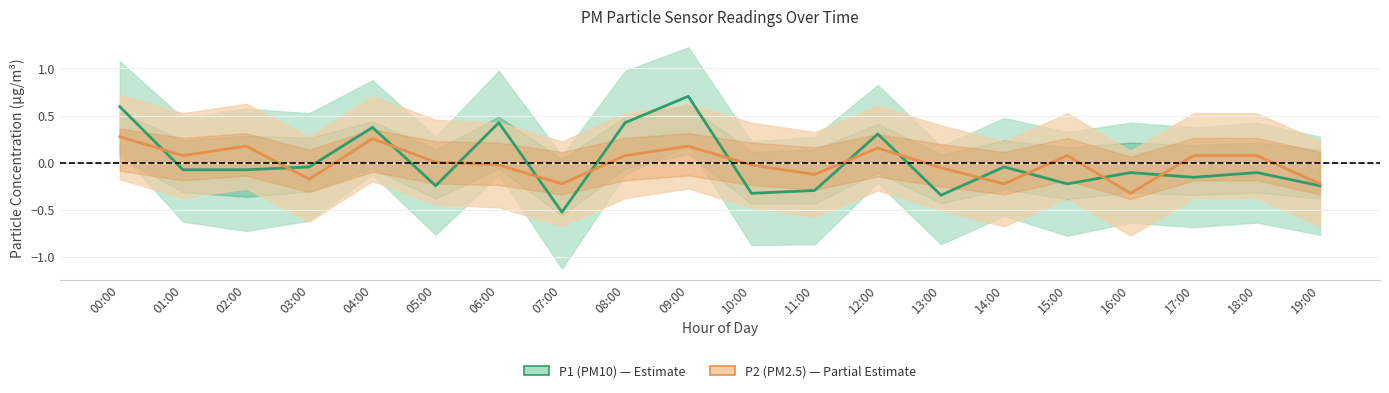

How many interior local valleys does the P1 center series have?

6